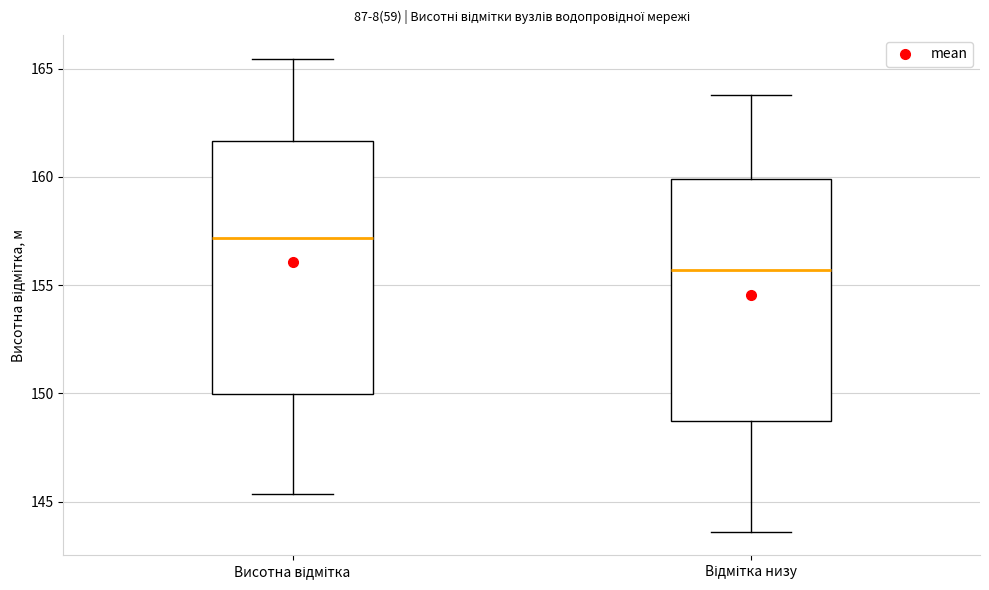

Reading left to right, transcribe this box plot: for each box, give where its median line is, the range the box spans, and where its two whiskers end, as read against the y-axis. The values are not printed on the chart, so give them approximately, as read against the axis.

Висотна відмітка: median 157.0, box 150.0 to 161.5, whiskers 145.5 to 165.5
Відмітка низу: median 155.5, box 148.5 to 160.0, whiskers 143.5 to 164.0